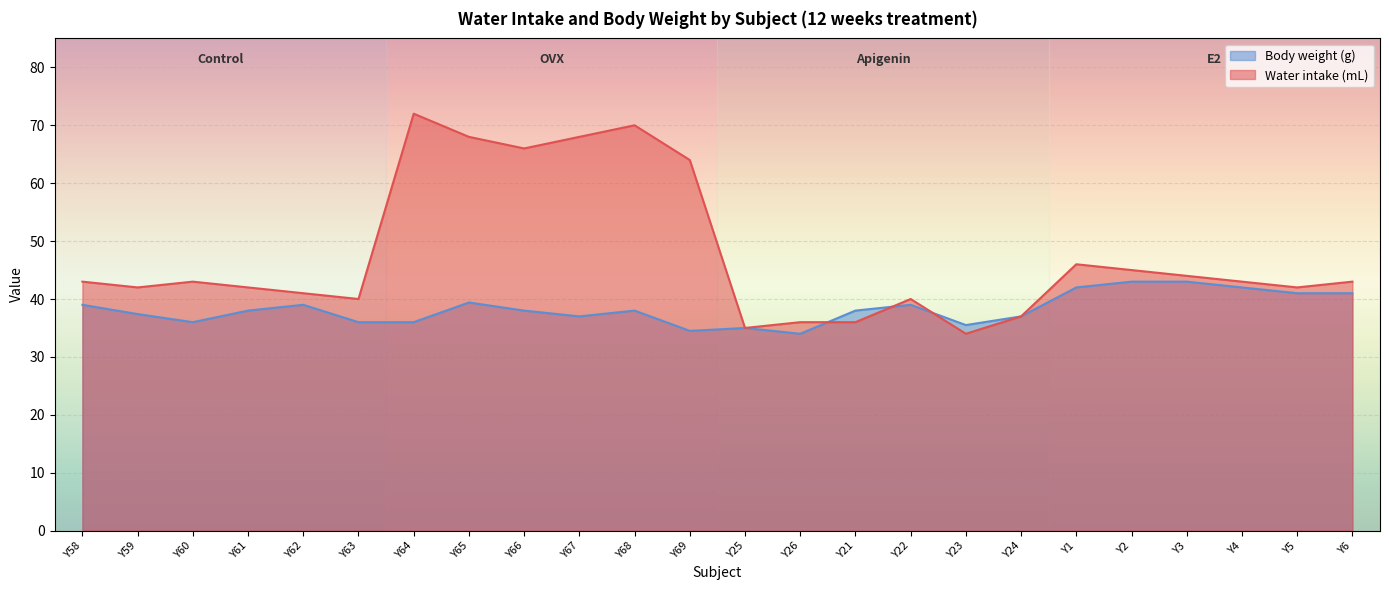

At which category does Body weight (g) reach its first local valley?

Y60